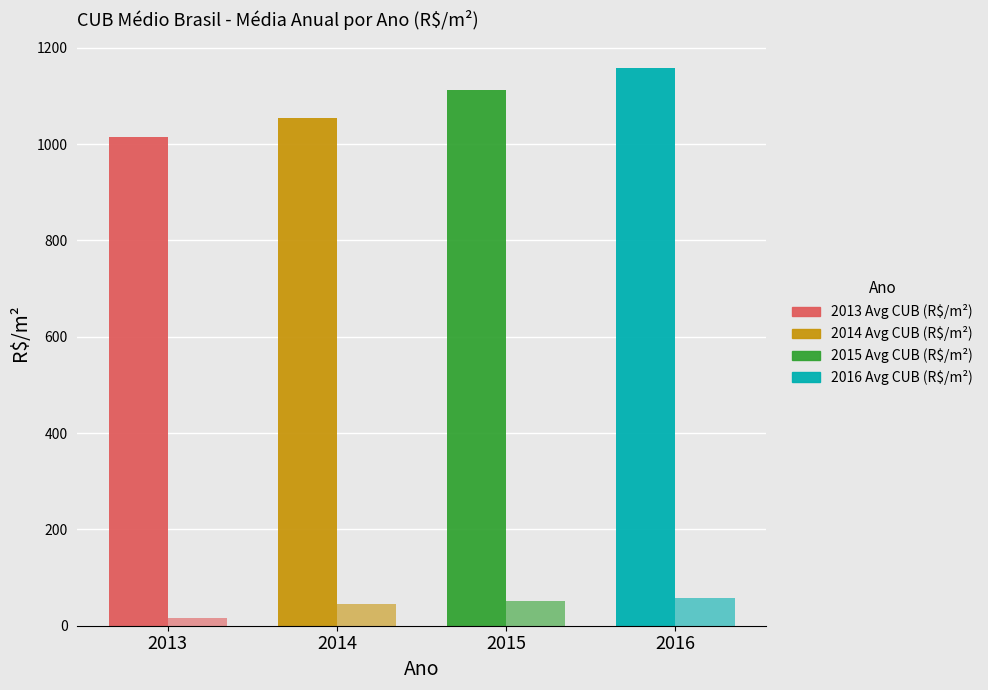

Are the bars grouped side by side (vs. stacked)?

Yes